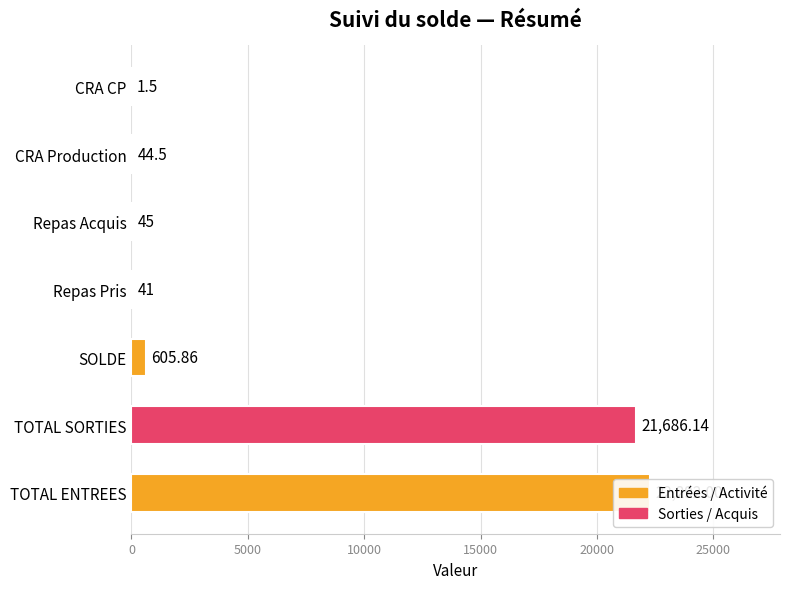

The chart shows a value of 45.0 at 20000. True or false?

True